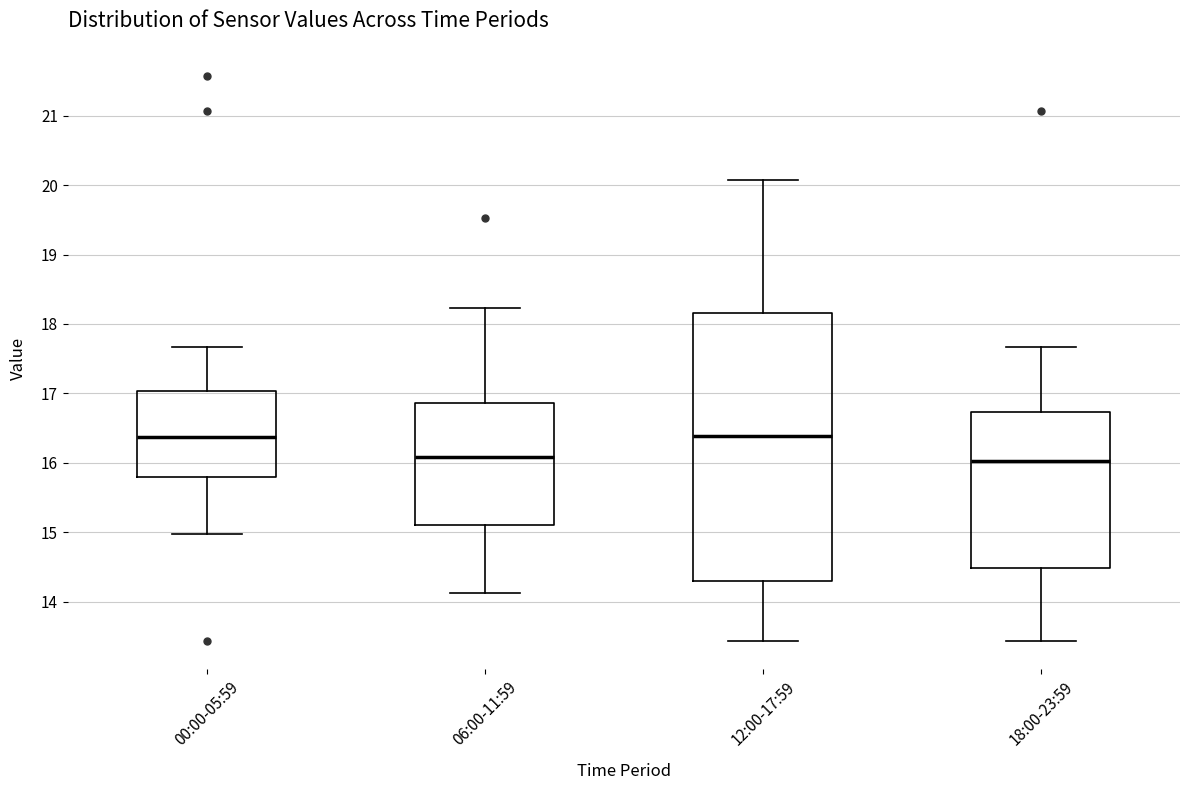

Reading left to right, transcribe this box plot: for each box, give where its median line is, the range the box spans, and where its two whiskers end, as read against the y-axis. The values are not printed on the chart, so give them approximately, as read against the axis.

00:00-05:59: median 16.4, box 15.8 to 17.0, whiskers 15.0 to 17.7
06:00-11:59: median 16.1, box 15.1 to 16.9, whiskers 14.1 to 18.2
12:00-17:59: median 16.4, box 14.3 to 18.2, whiskers 13.4 to 20.1
18:00-23:59: median 16.0, box 14.5 to 16.7, whiskers 13.4 to 17.7